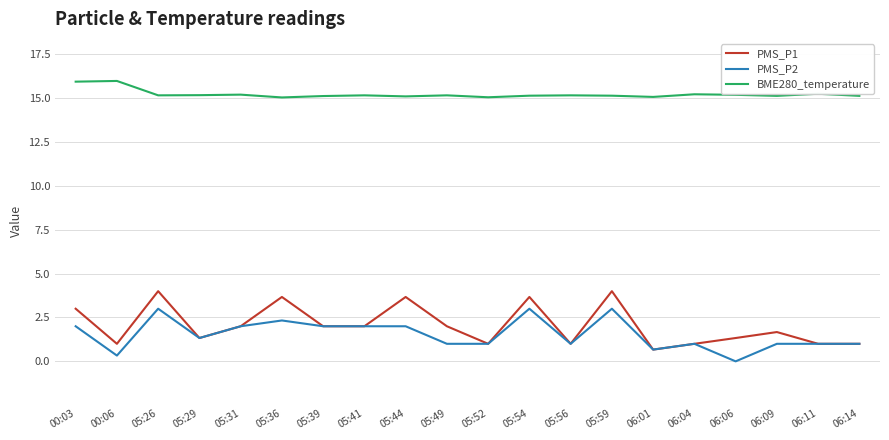

How many interior local peaks does the PMS_P1 series have?

6